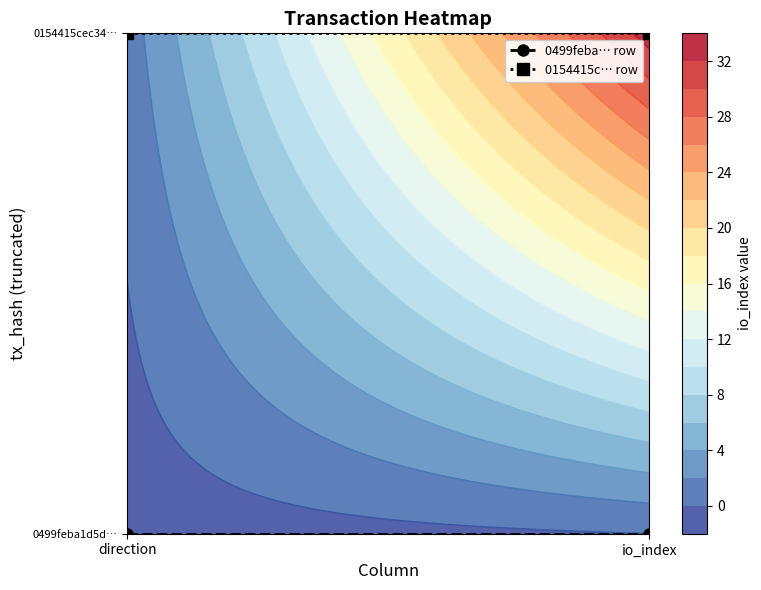

Which series has the largest total across all categories?

0154415c… row